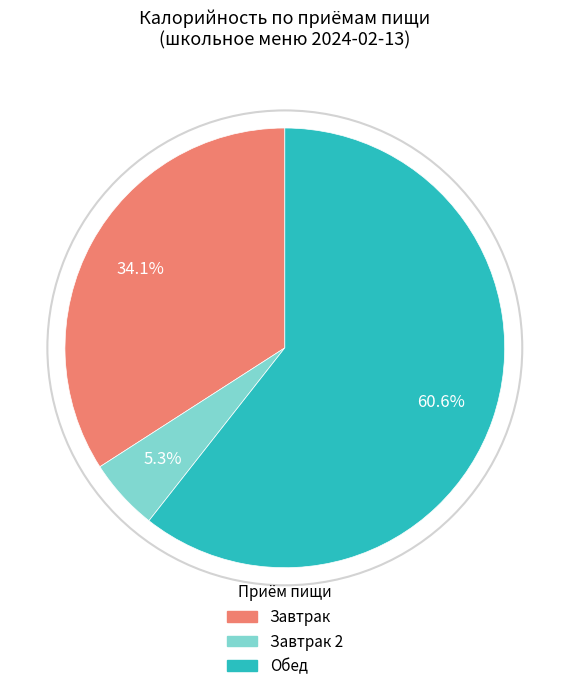

Does any single category account for the majority?

Yes